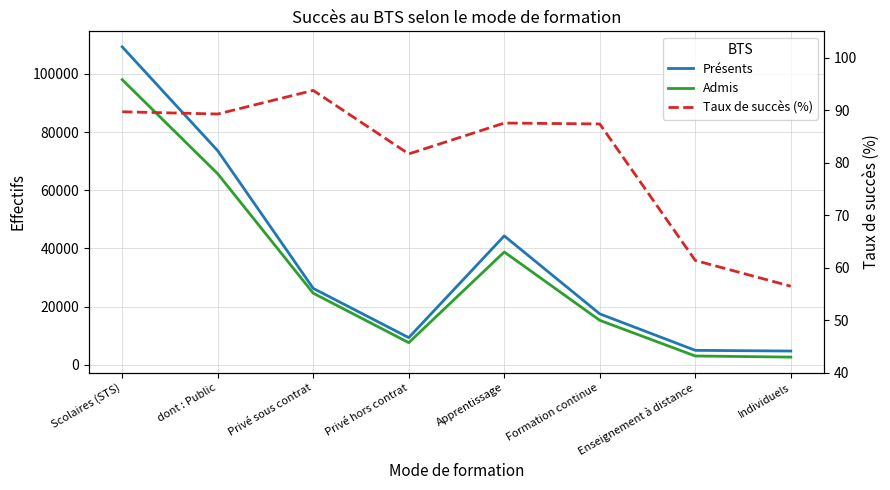

Where is the first local minimum for Taux de succès (%)?

dont : Public